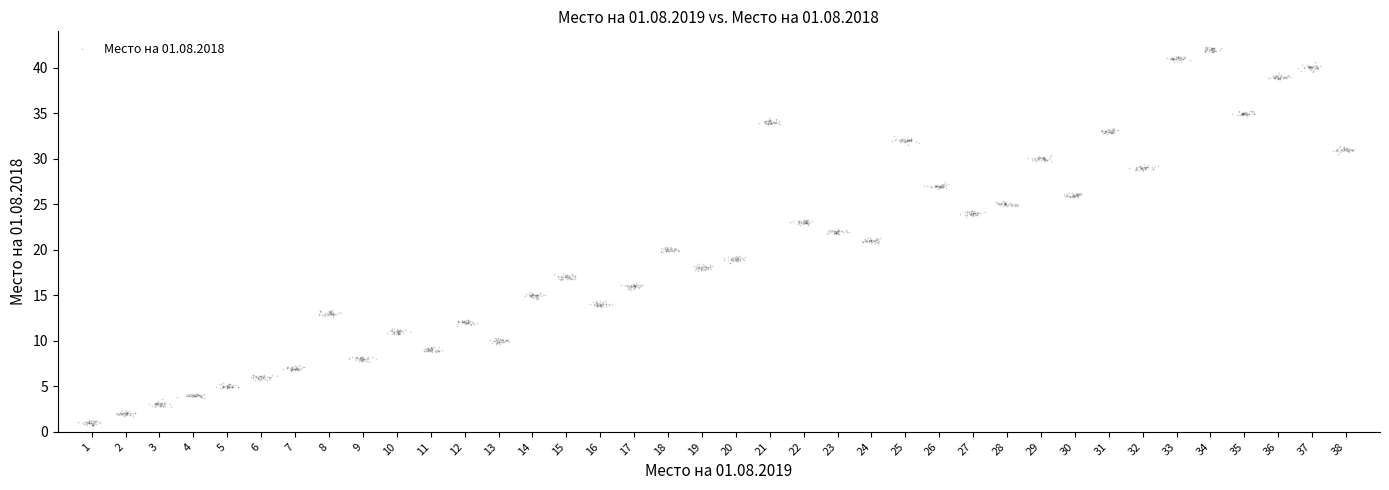

What is the range of Y values (max minus min)?

41.5